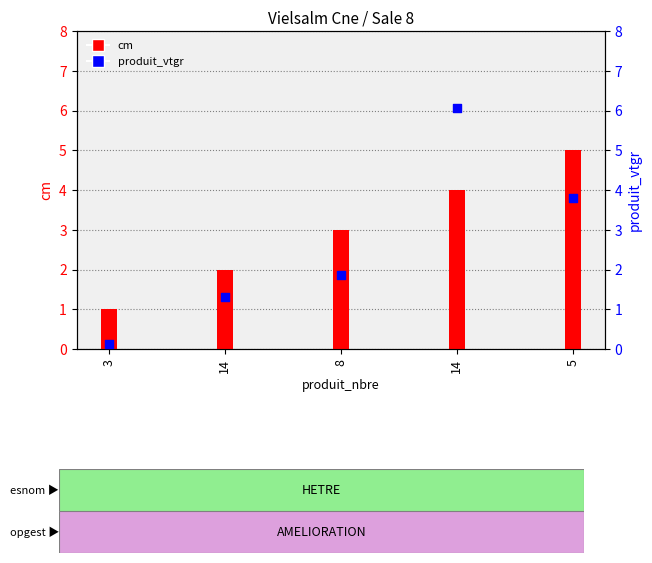

At how many categories does at least one series exceed 1?

4